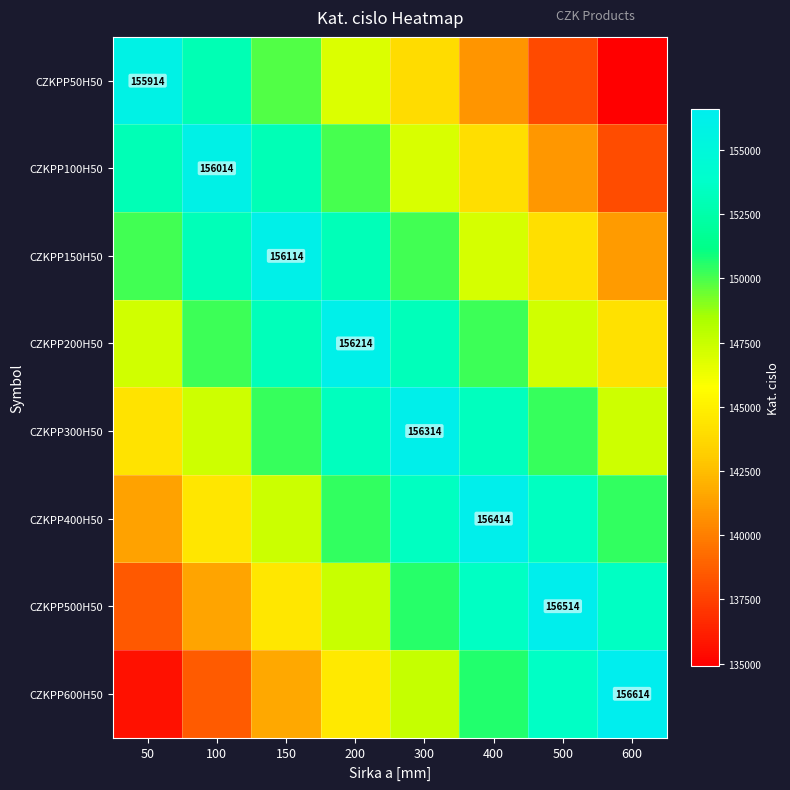

At which category does the chart reach its peak across all series?

600